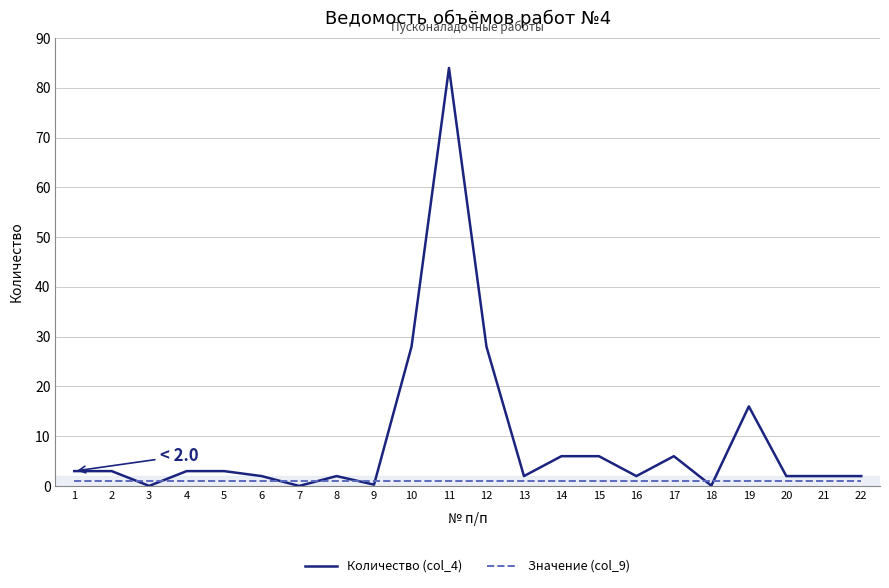

List the series in order of their overall mean, lowest first.

Значение (col_9), Количество (col_4)